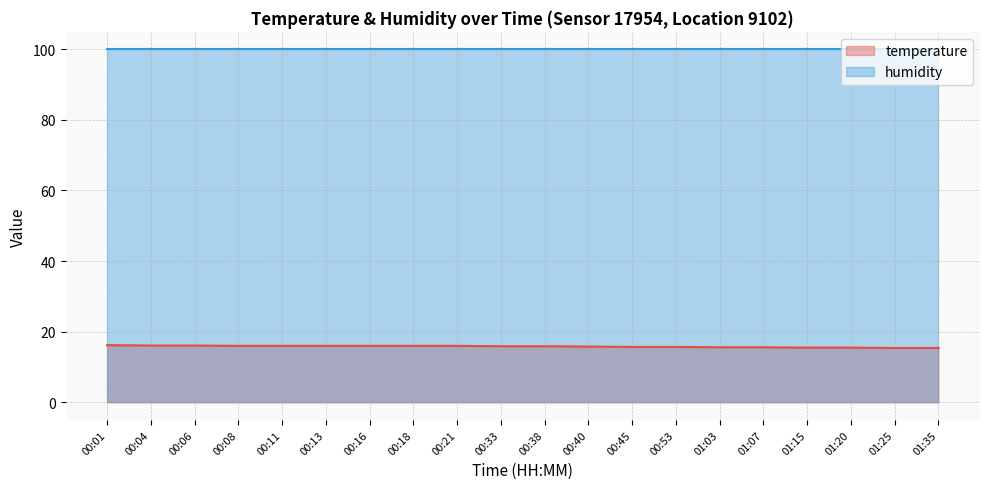

What value does the data have at 00:40?

15.8